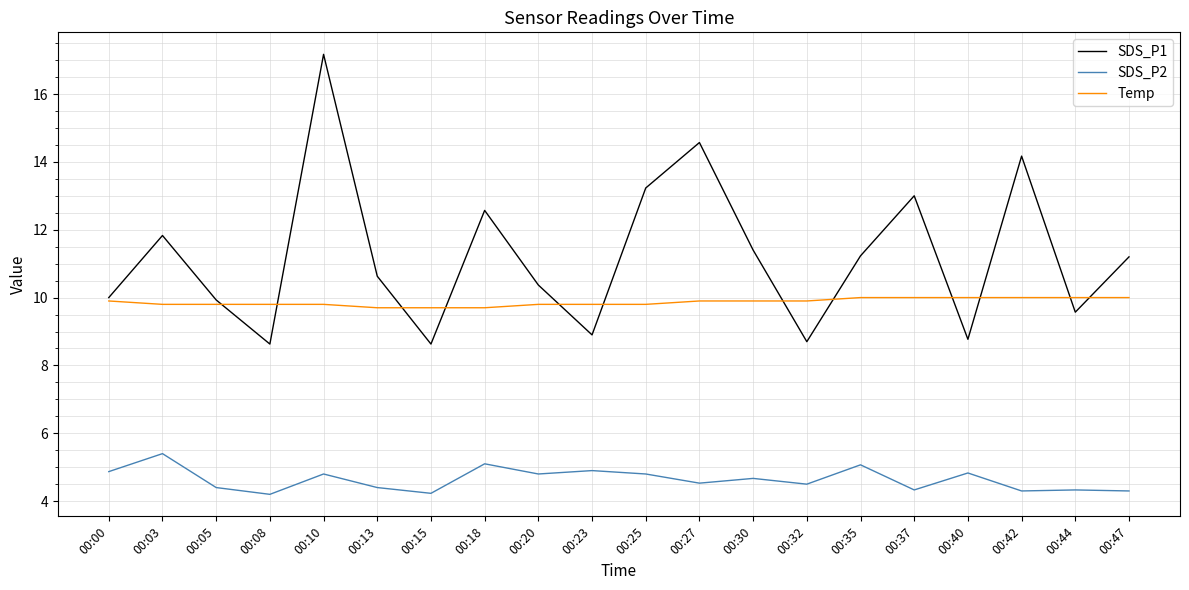

The value of SDS_P1 at 00:15 is 5.2. True or false?

False